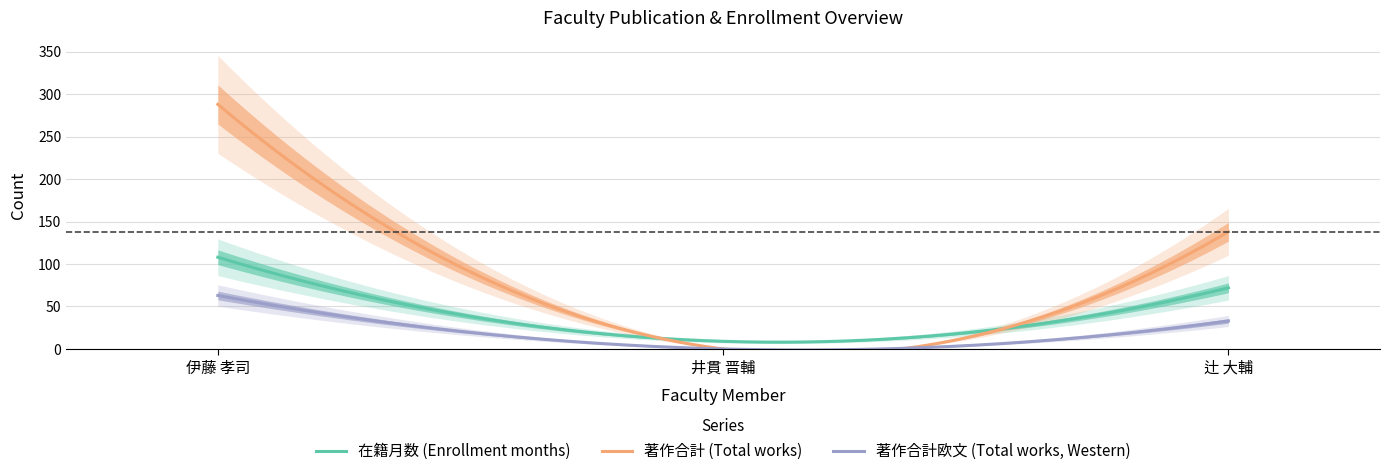

Which series has the largest range (max minus min)?

著作合計